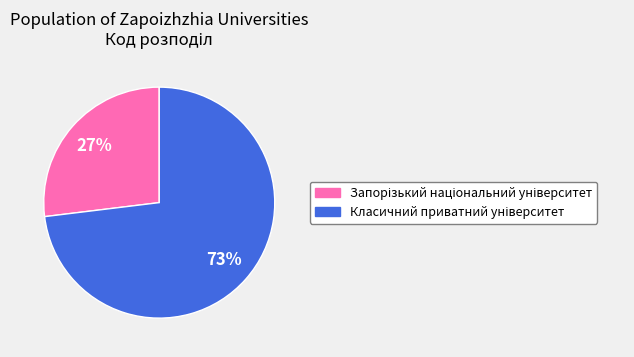

Count the number of slices in the pie.

2